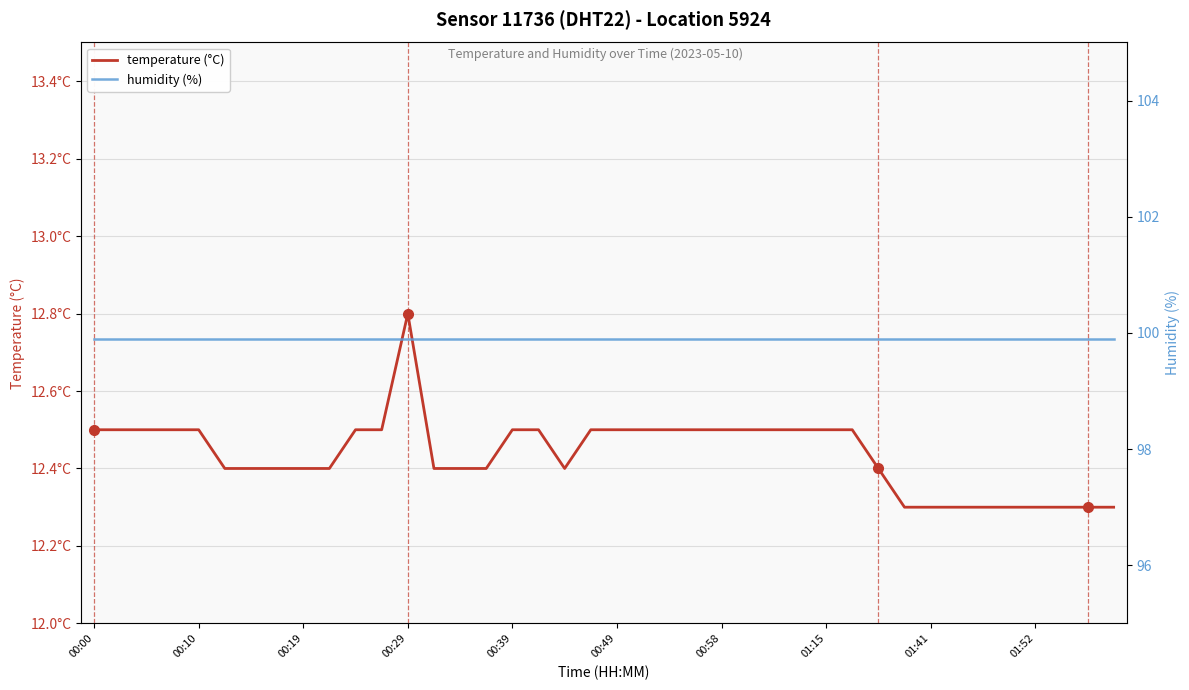

Which category has the lowest value in the temperature (°C) series?

31